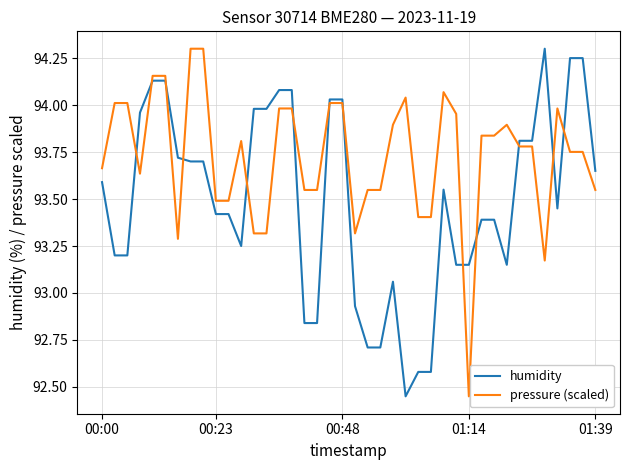

How many times do humidity and pressure (scaled) cross each other?

13